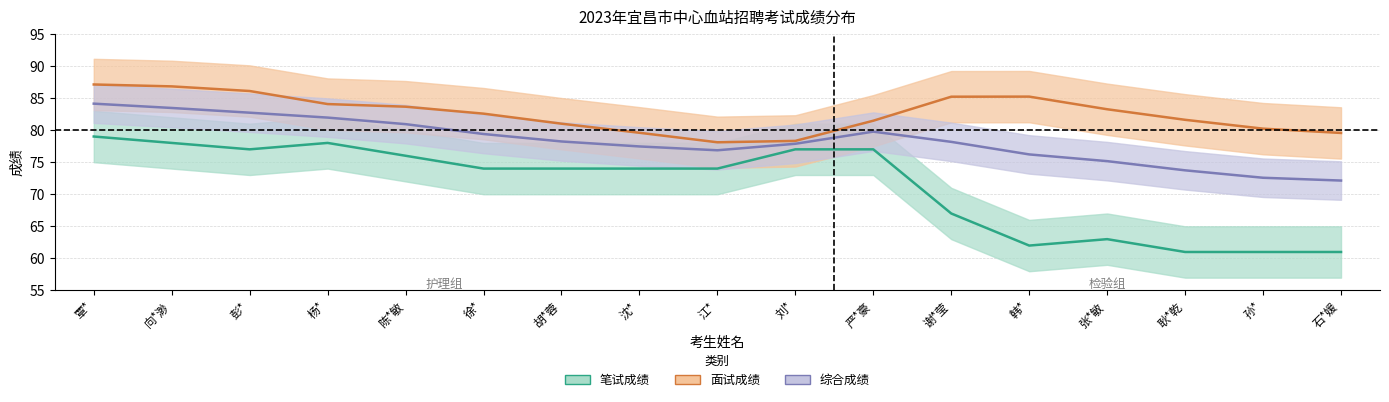

What is the highest value of the 面试成绩 series?

87.1